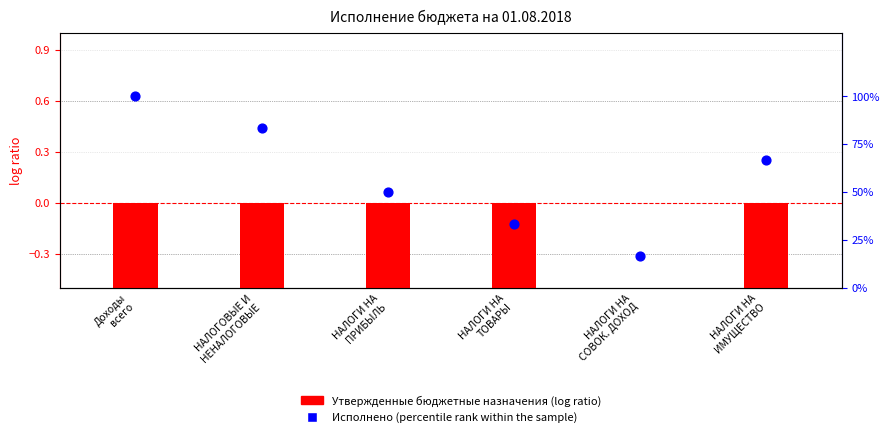

At which category is the sum across all series the highest?

Доходы
всего